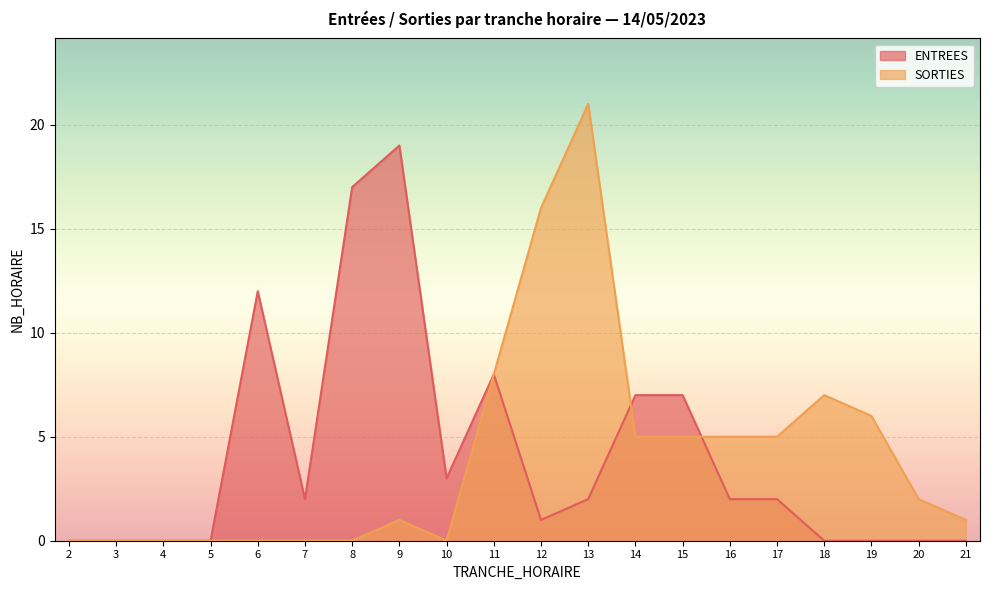

At 14, list the series in order from largest to smallest.

ENTREES, SORTIES